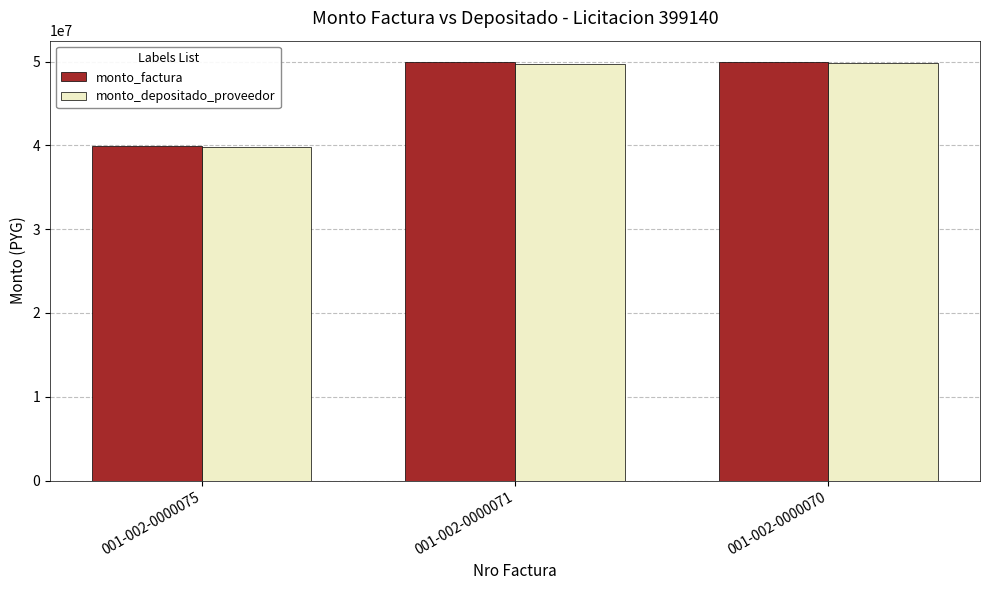

Which series has the largest range (max minus min)?

monto_factura